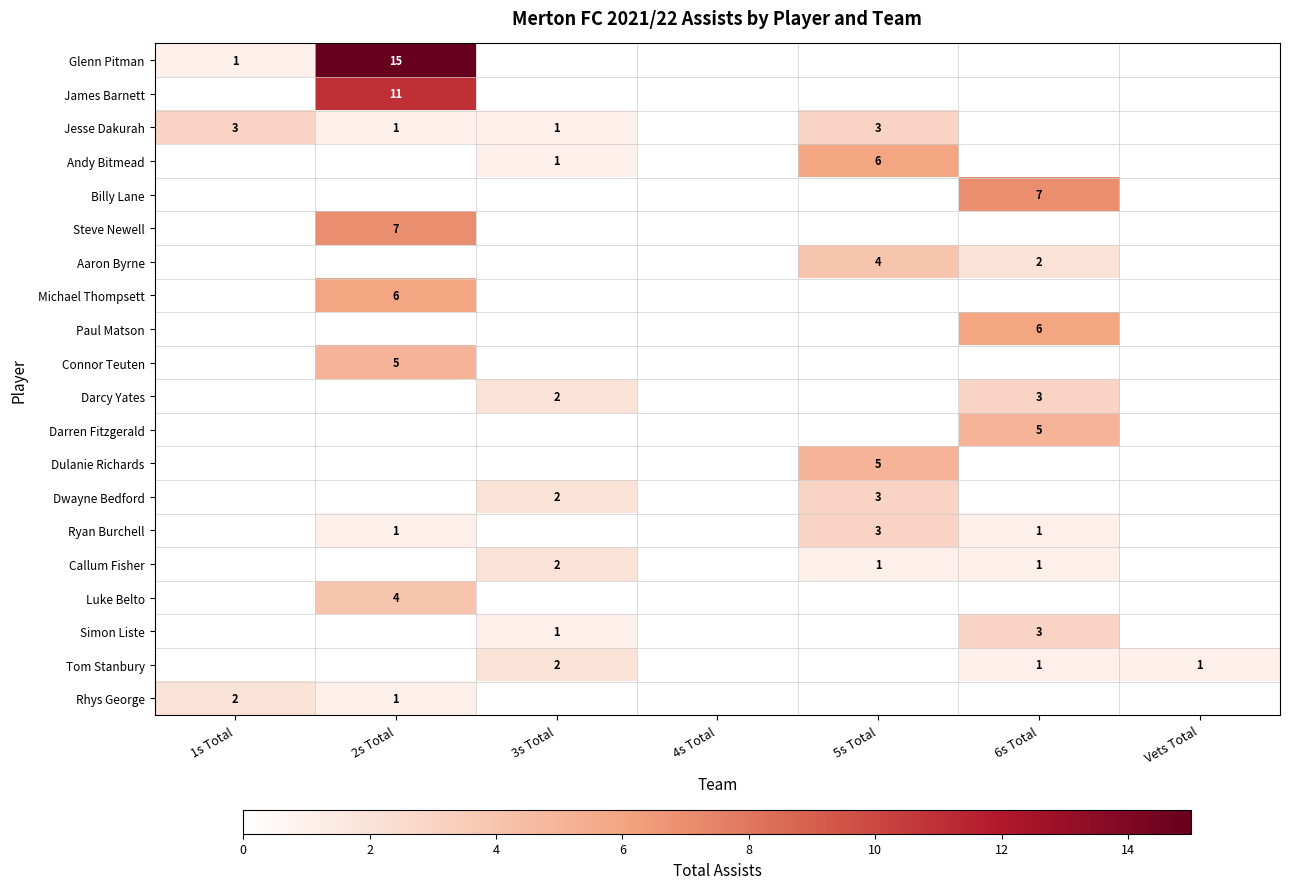

What is the maximum value shown in the chart?

15